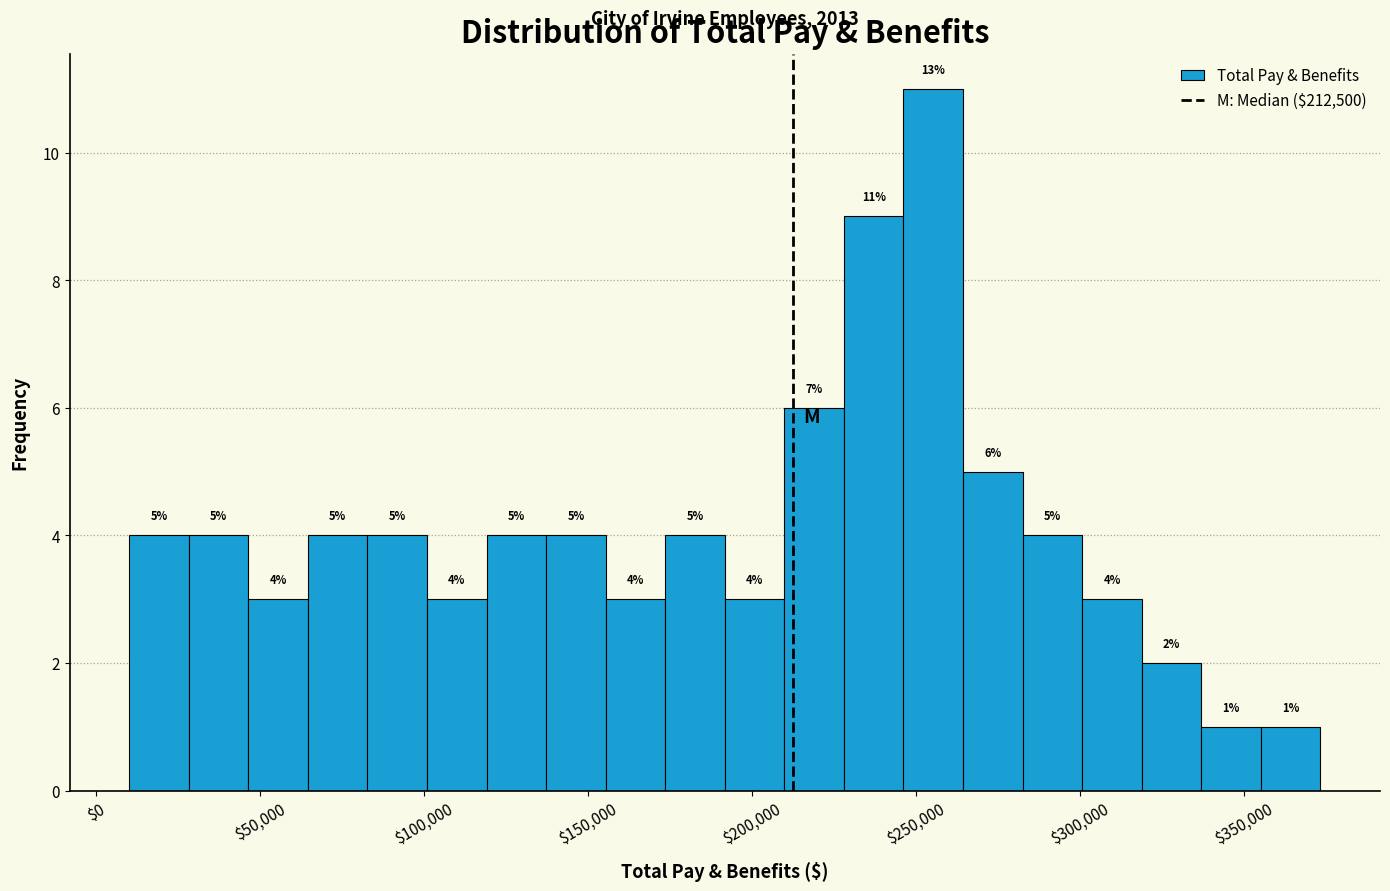

Around what value on the x-axis is the tallest bar? Give the approximate position of its centre, as read against the axis.

255000